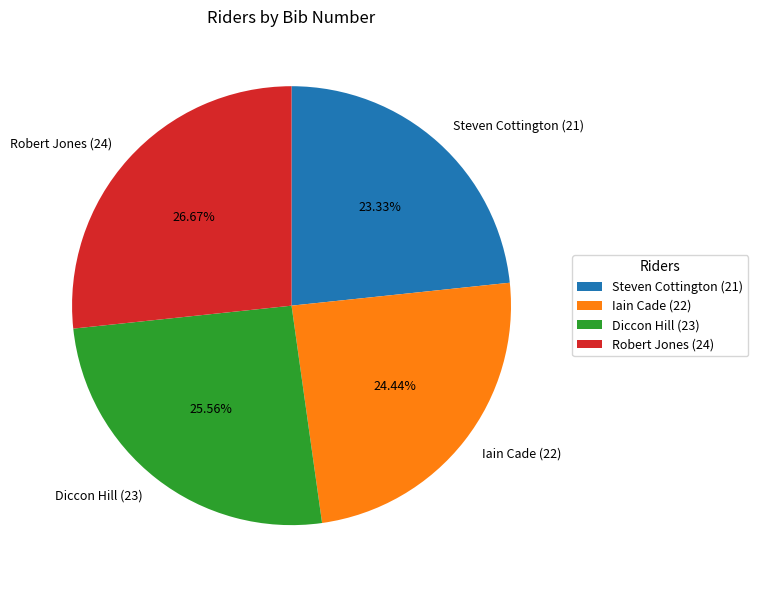

Is it true that Robert Jones (24) is 17% of the pie?

False